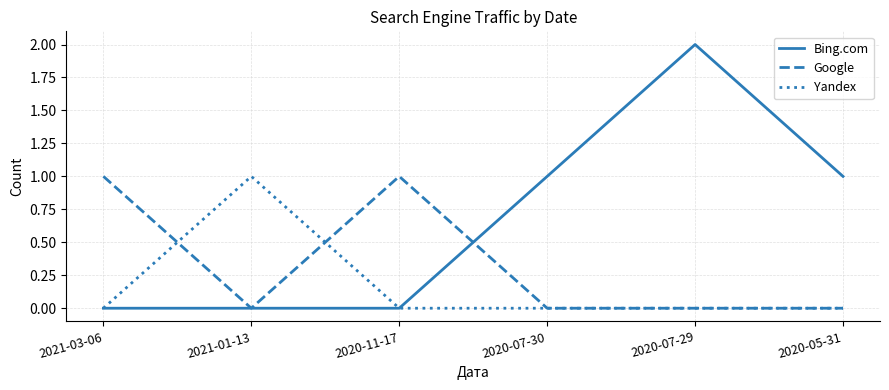

How many series are shown in this chart?

3